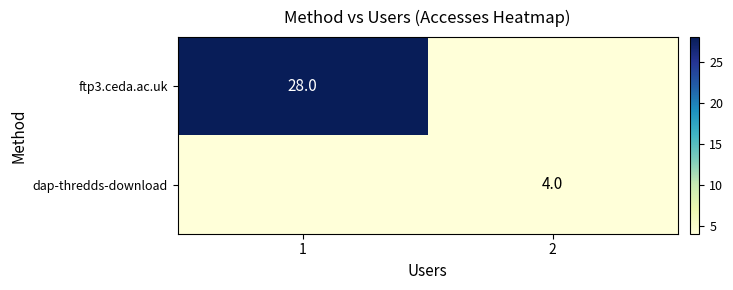

Is the value of ftp3.ceda.ac.uk at 1 greater than the value of dap-thredds-download at 2?

Yes